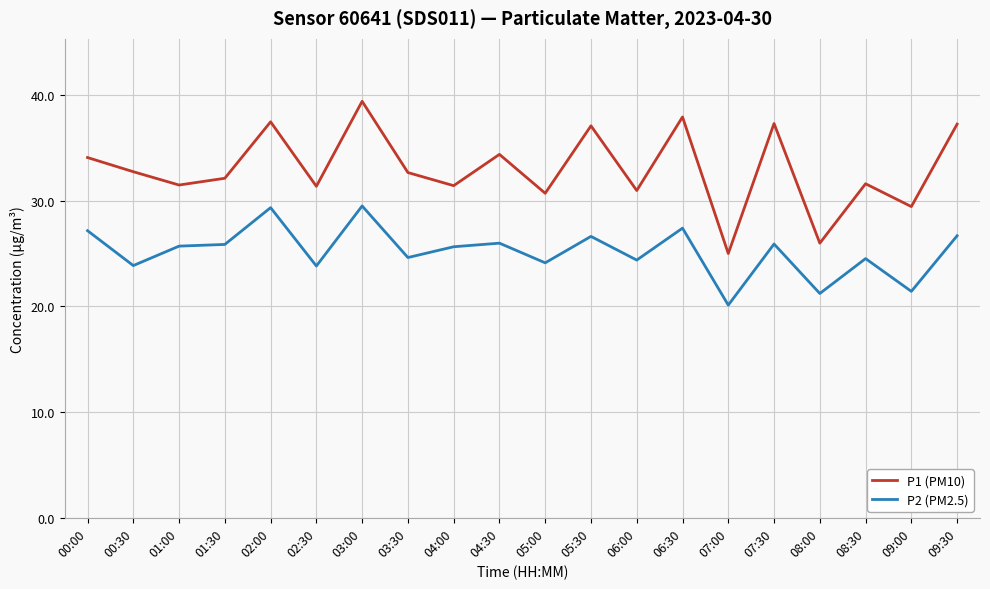

What position from the right is 05:30?

9